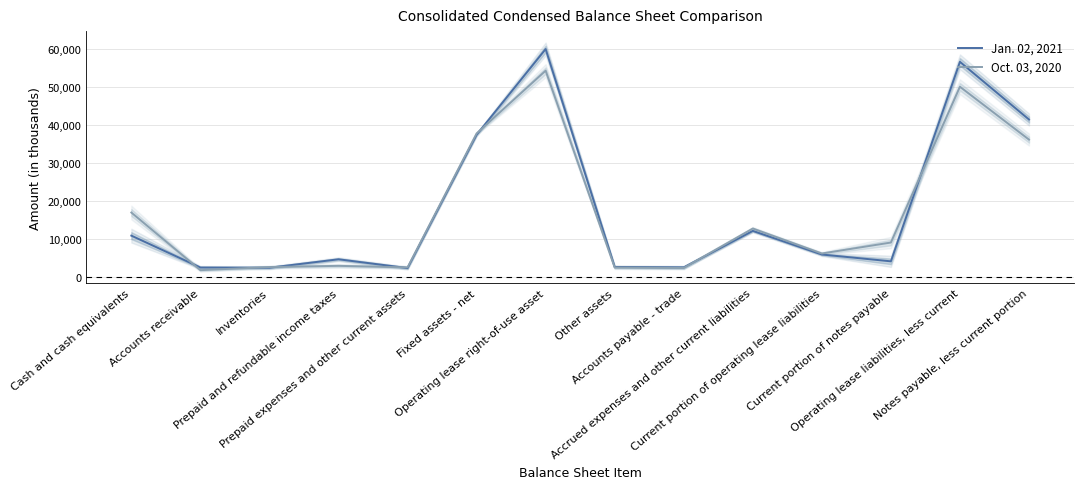

List the series in order of their overall mean, highest first.

Jan. 02, 2021, Oct. 03, 2020